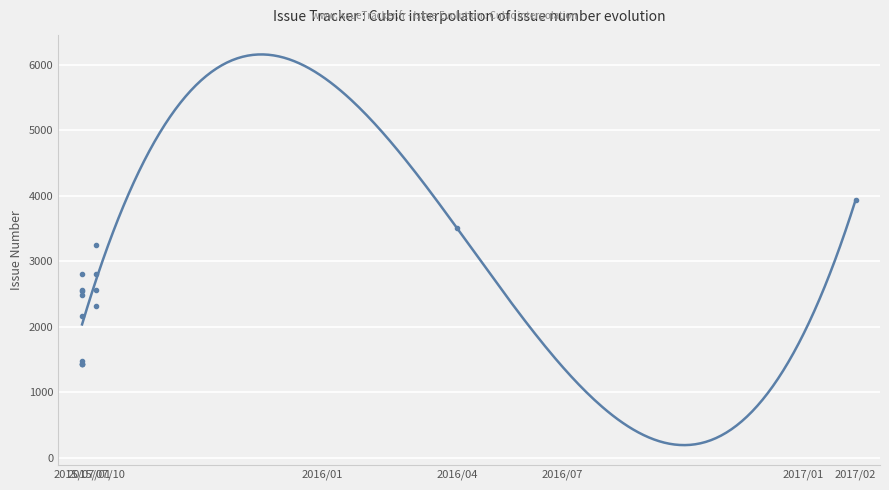

List the labels in order of value, largest first.

2017/02, 2016/04, 2015/07/10, 2015/07/10, 2015/07/01, 2015/07/10, 2015/07/01, 2015/07/01, 2015/07/01, 2015/07/10, 2015/07/01, 2015/07/01, 2015/07/01, 2015/07/01, 2015/07/01